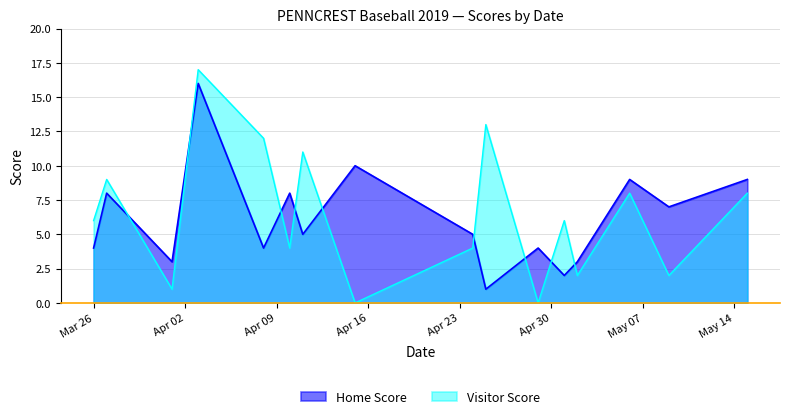

Is it true that Home Score equals 8 at 2019-03-27?

True